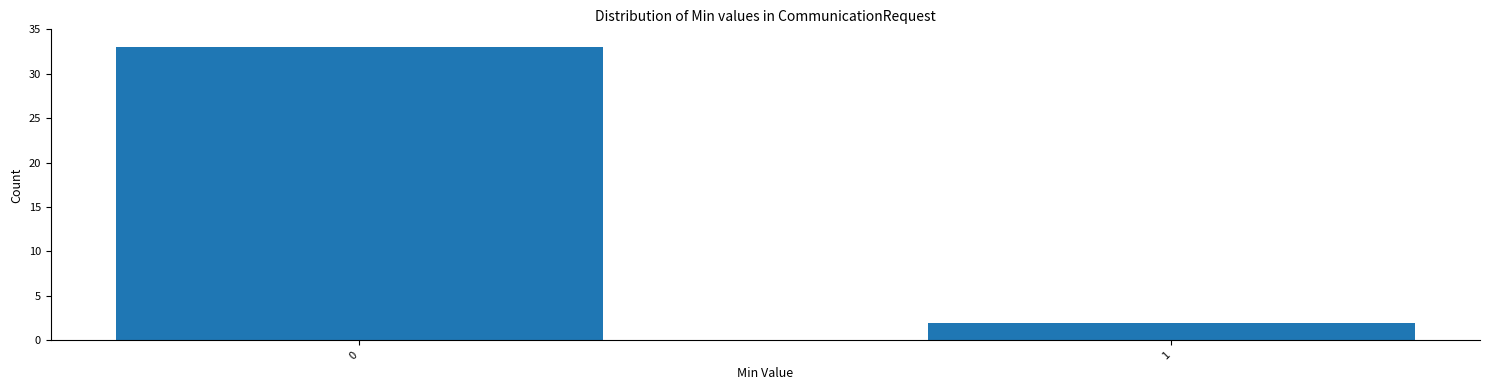

Reading left to right, list all the values displayed in this chart.

33	2